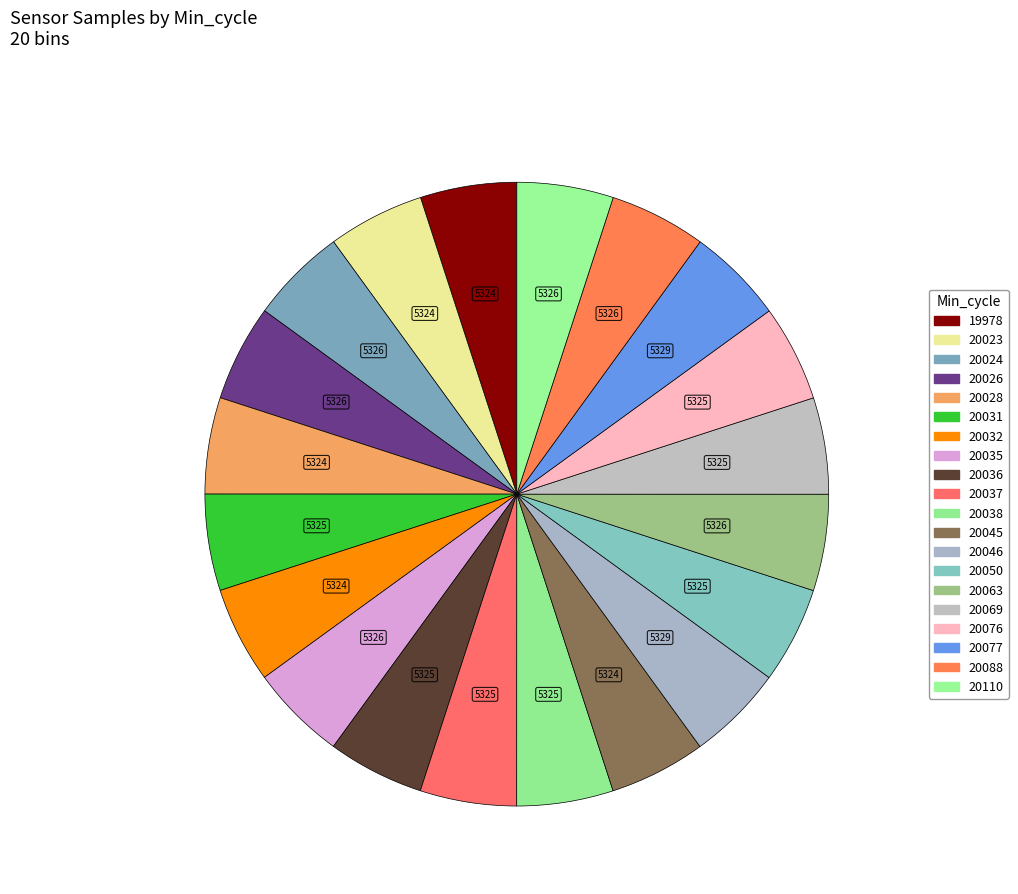

Which slice is the smallest?

20028